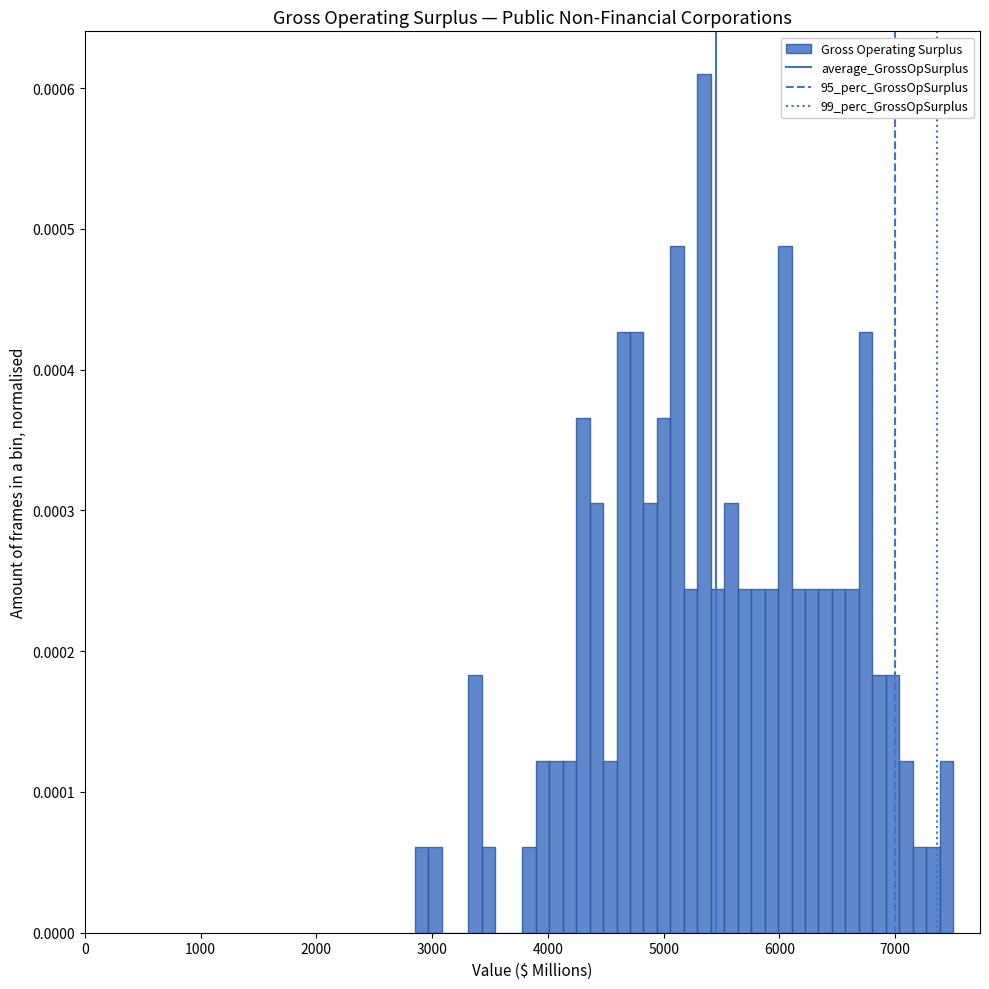

Read against the x-axis, roughly where is the centre of the tallest bar?

5300